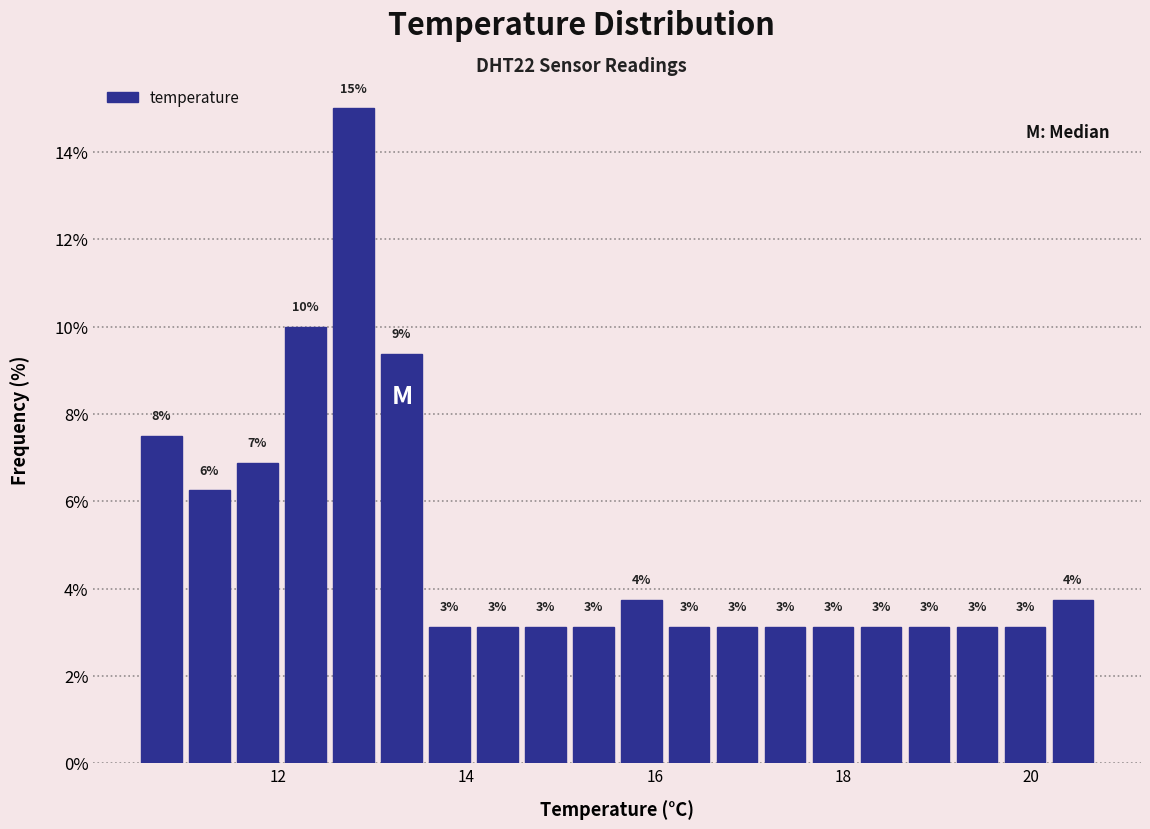

Around what value on the x-axis is the tallest bar? Give the approximate position of its centre, as read against the axis.

12.8